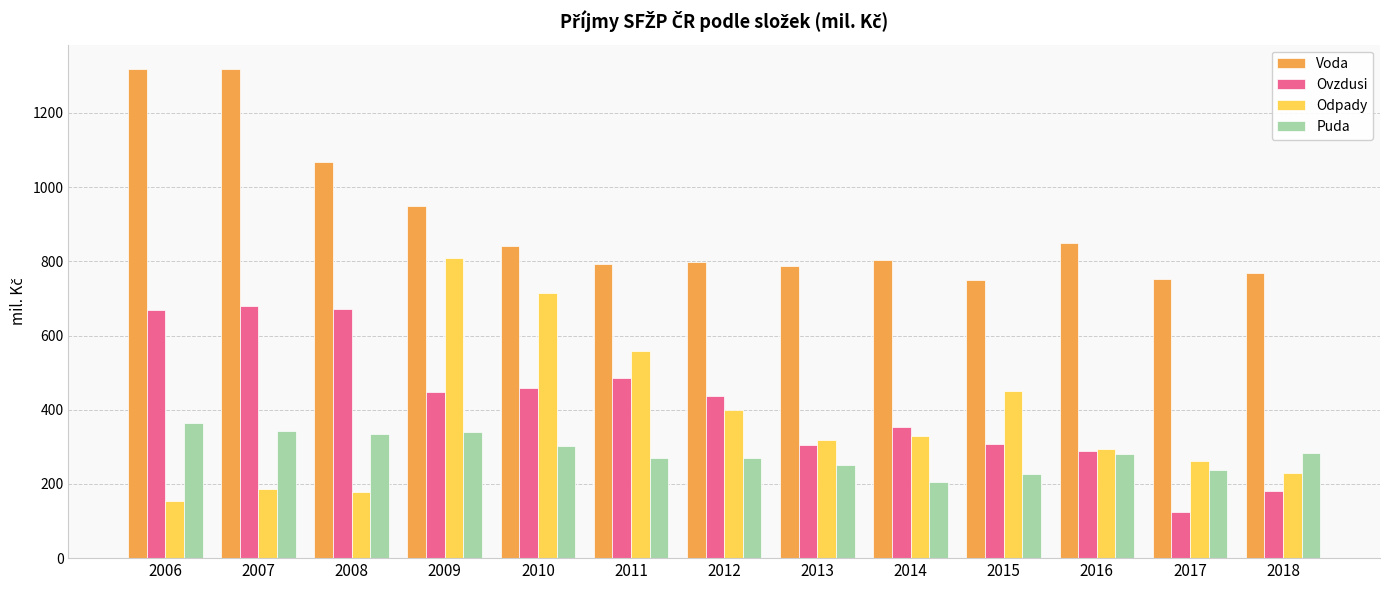

Which category has the highest value in the Puda series?

2006